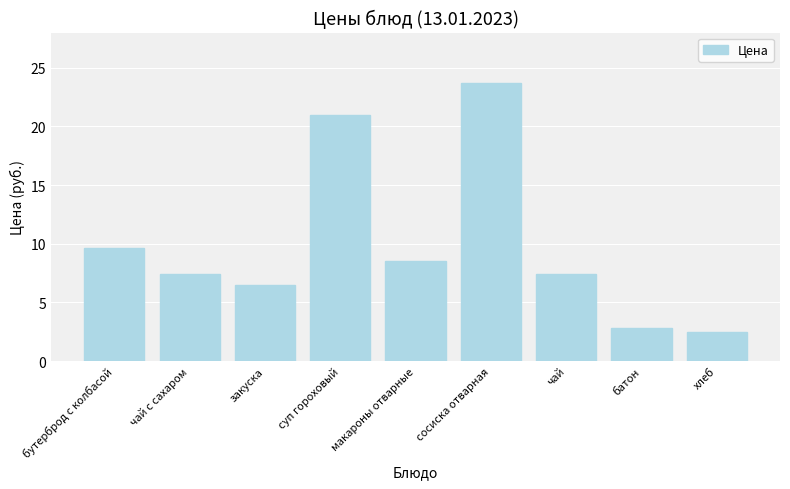

Is it true that the value at чай с сахаром is 7.4?

True